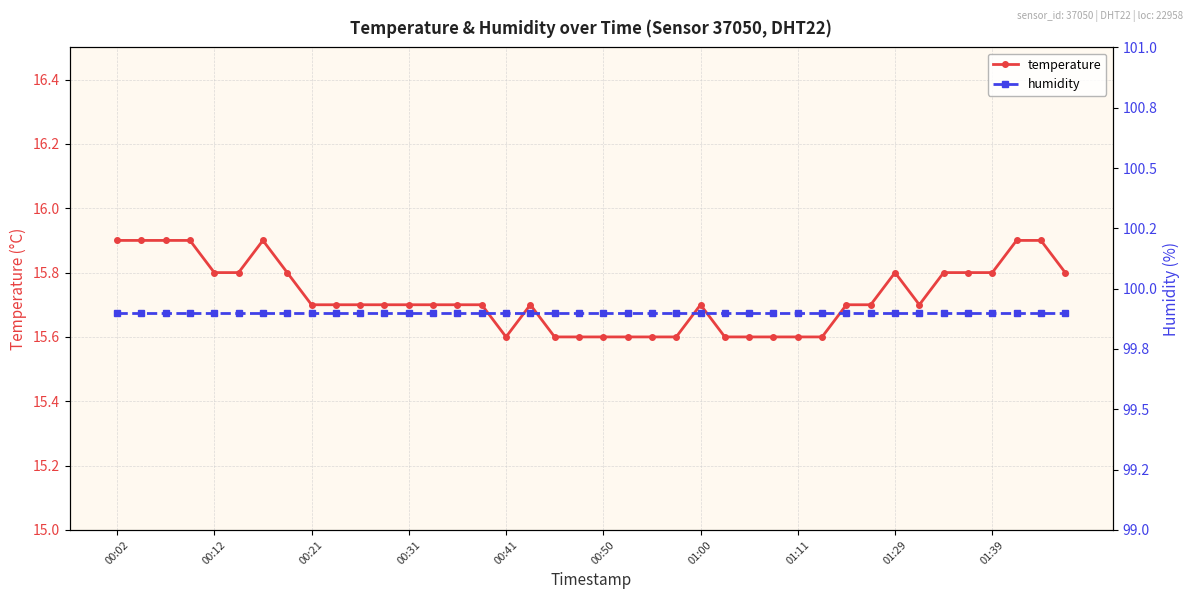

True or false: temperature and humidity intersect in this chart.

False